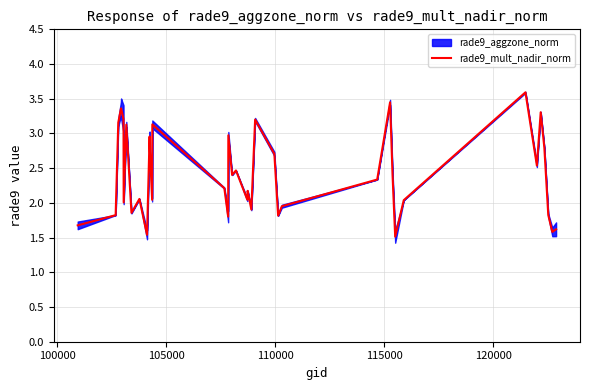

Reading left to right, list all the values displayed in this chart.

1.7	1.8	3.2	3.4	3.4	3.2	2.0	3.1	2.5	1.9	2.1	1.5	3.0	2.8	2.0	3.1	2.2	1.8	3.0	2.4	2.5	2.0	2.2	1.9	3.2	2.7	1.8	2.0	2.3	3.4	2.4	1.5	2.0	3.6	2.5	3.3	2.8	1.8	1.6	1.6